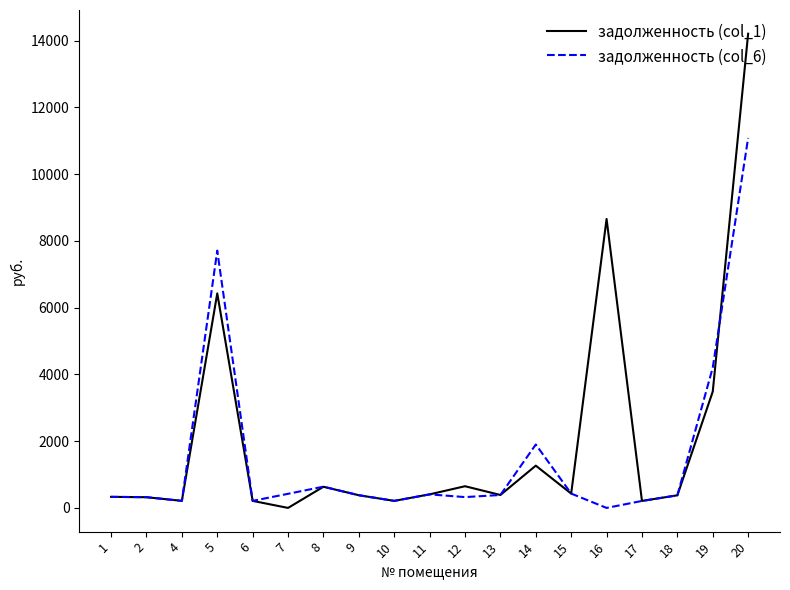

After their last crossing, which series has the higher values: задолженность (col_6) or задолженность (col_1)?

задолженность (col_1)